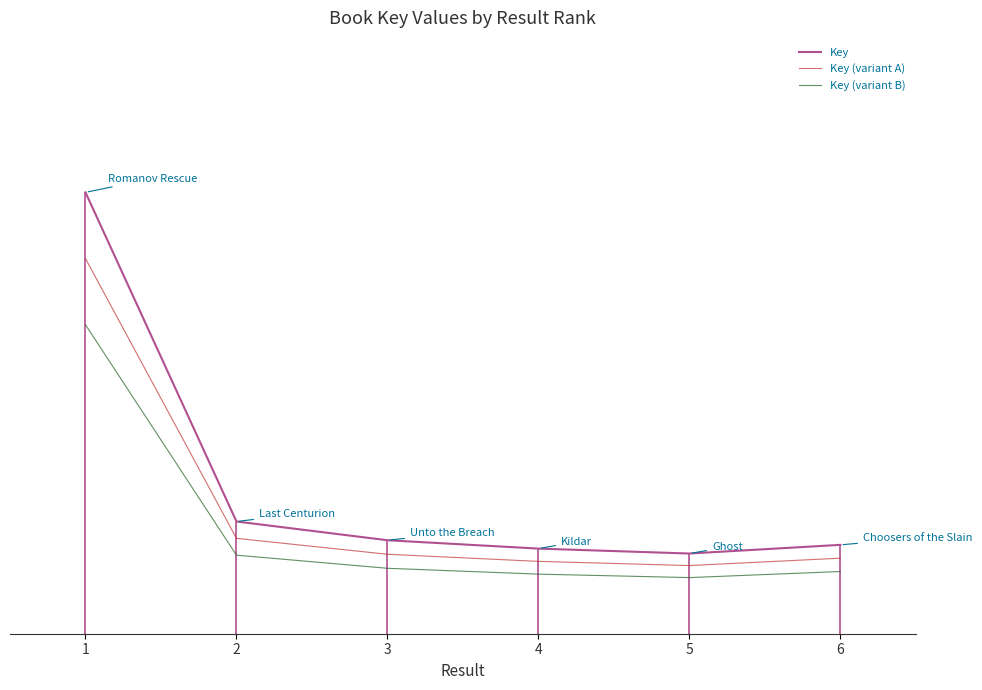

How many distinct data groups are displayed?

3